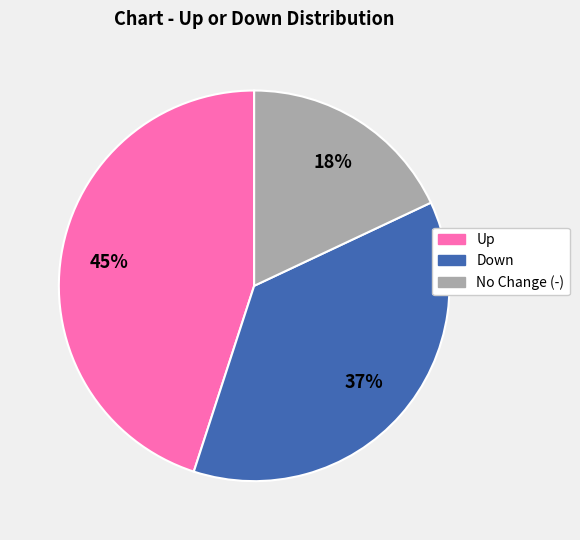

Is there a majority slice in this chart?

No